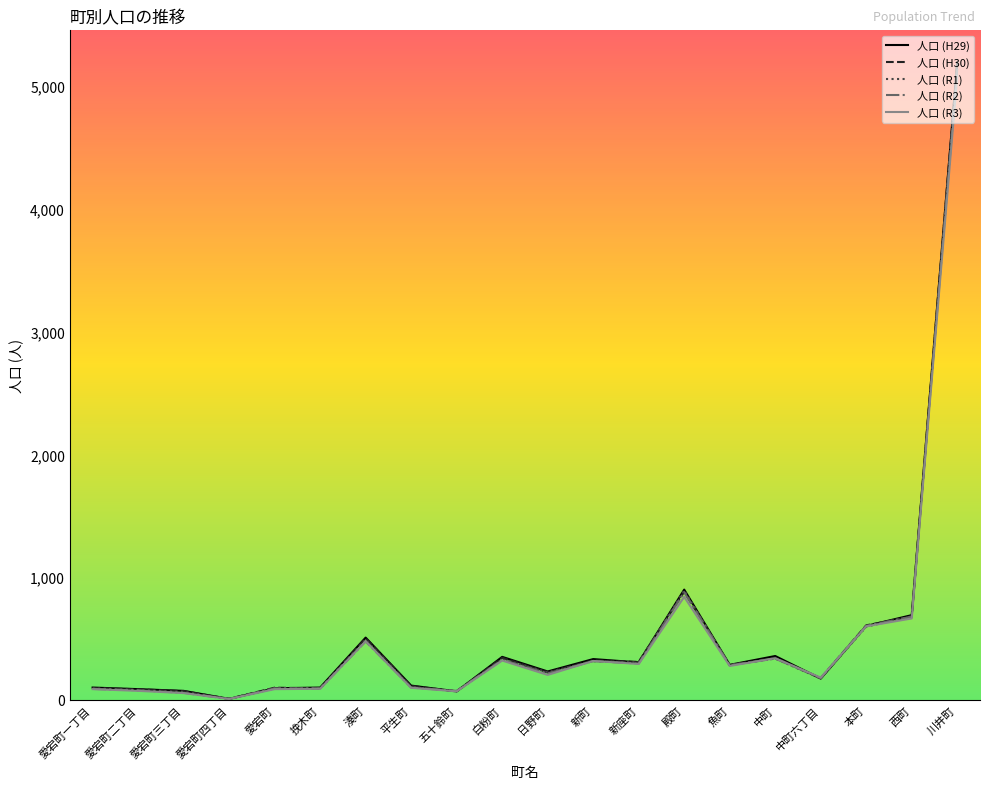

How many values in the 人口 (R3) series are below 277?

10